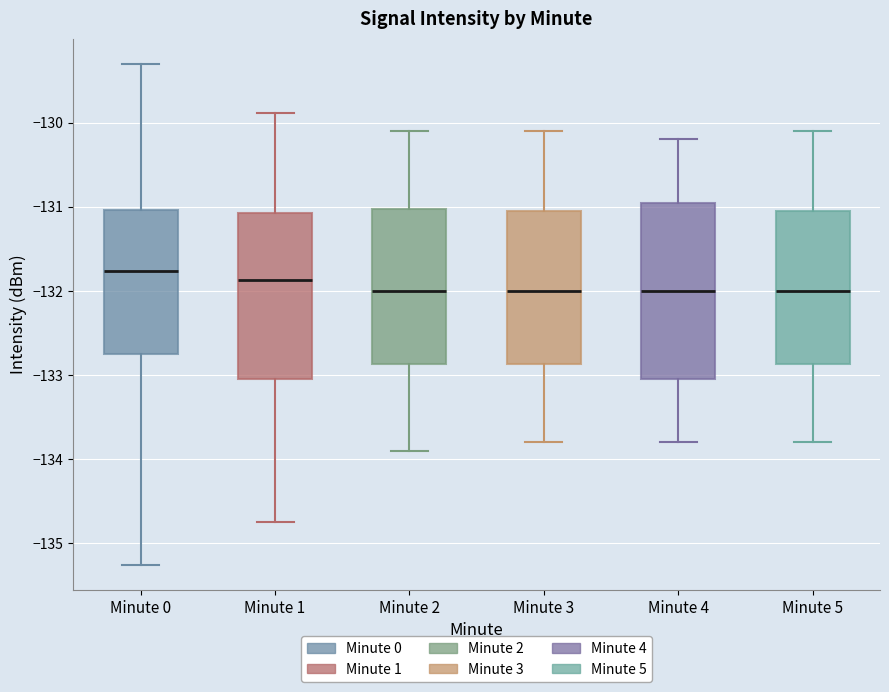

Which box is the tallest, from its lower edge to its upper edge?

Minute 4